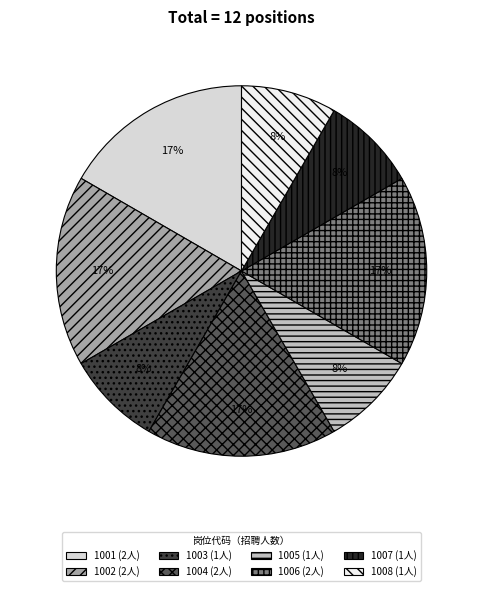

Approximately how many times larger is the value at 1008 (1人) compared to 1003 (1人)?

1.0